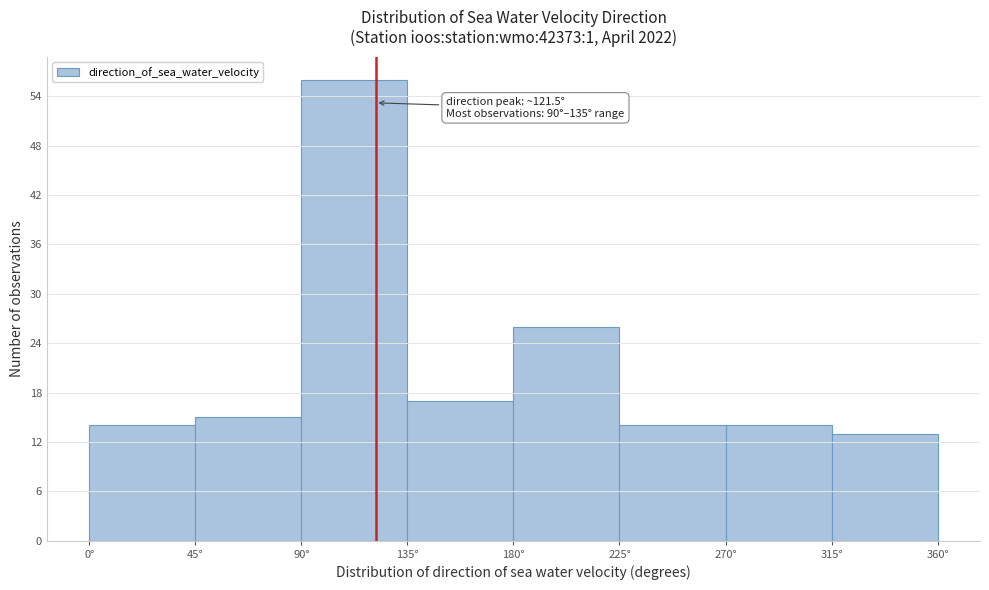

Which range on the x-axis has the tallest bar?

90 to 135